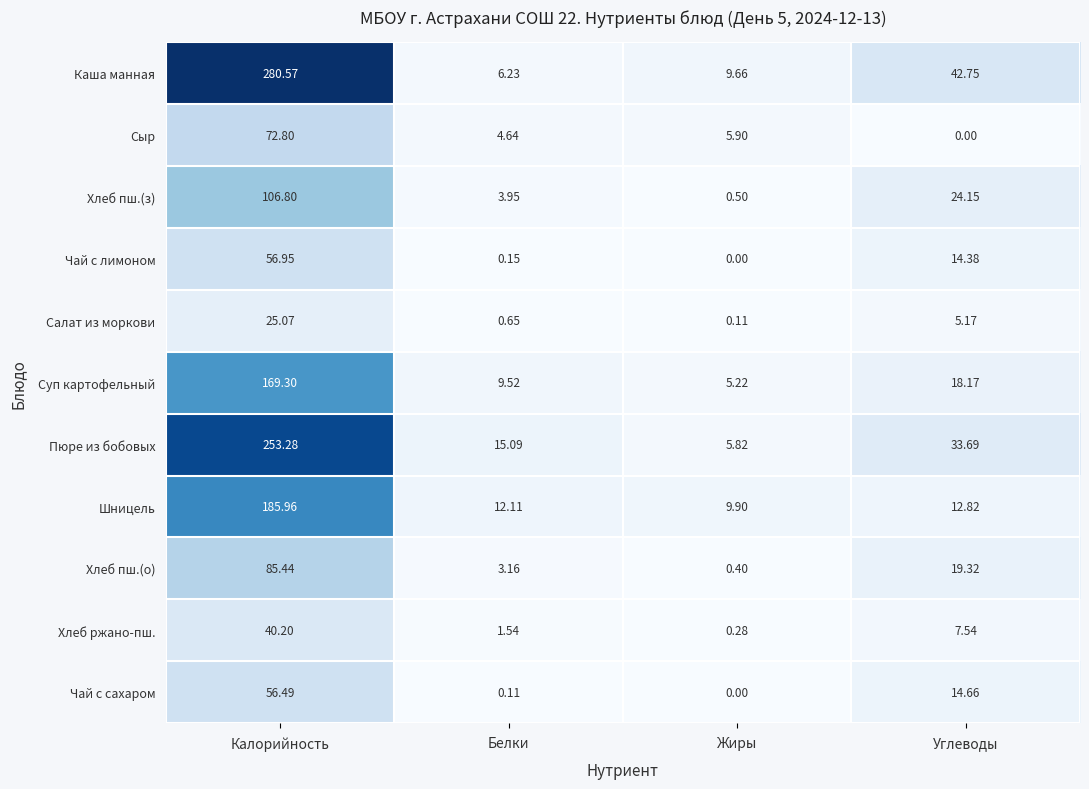

At which label does Сыр first exceed 5?

Калорийность